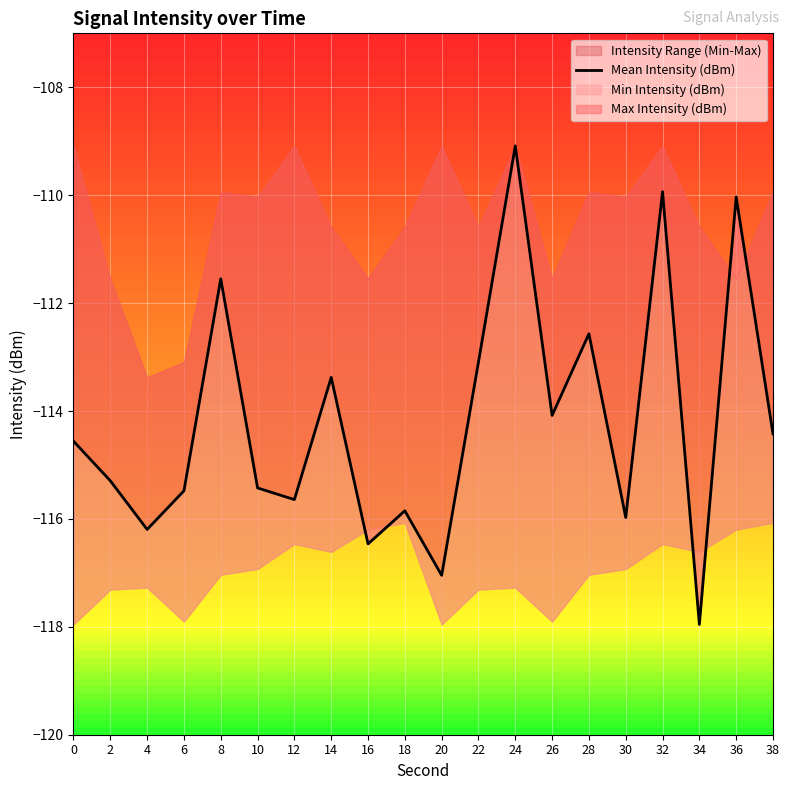

What is the maximum value shown in the chart?

-109.1